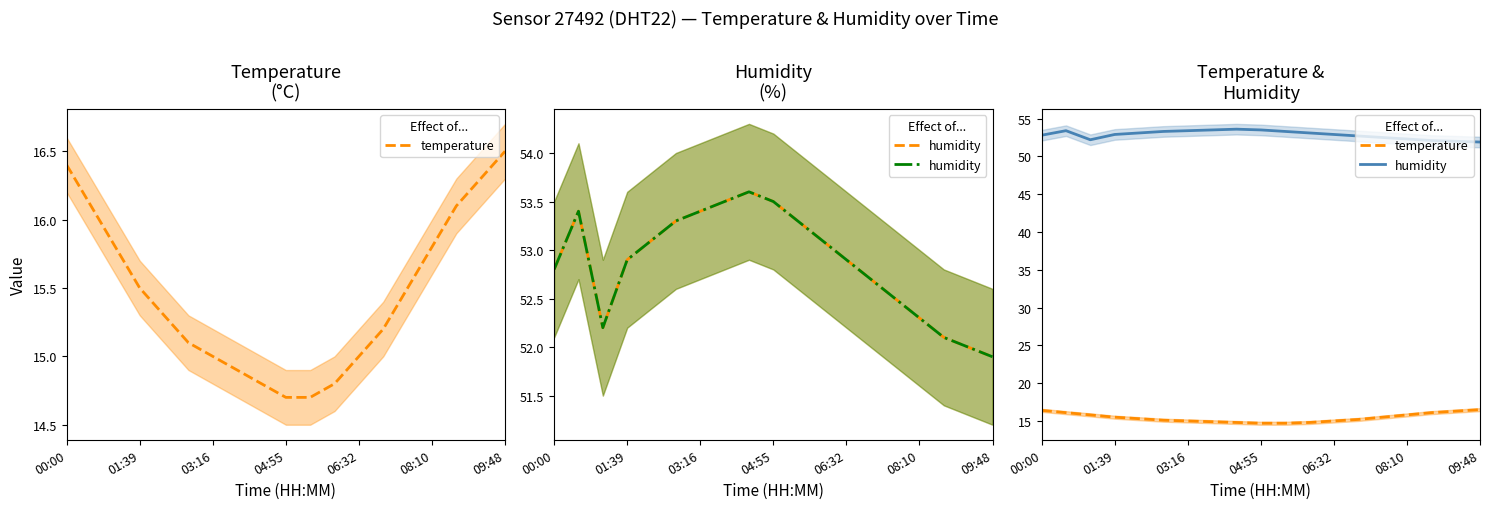

At which label does temperature first exceed 15?

00:00